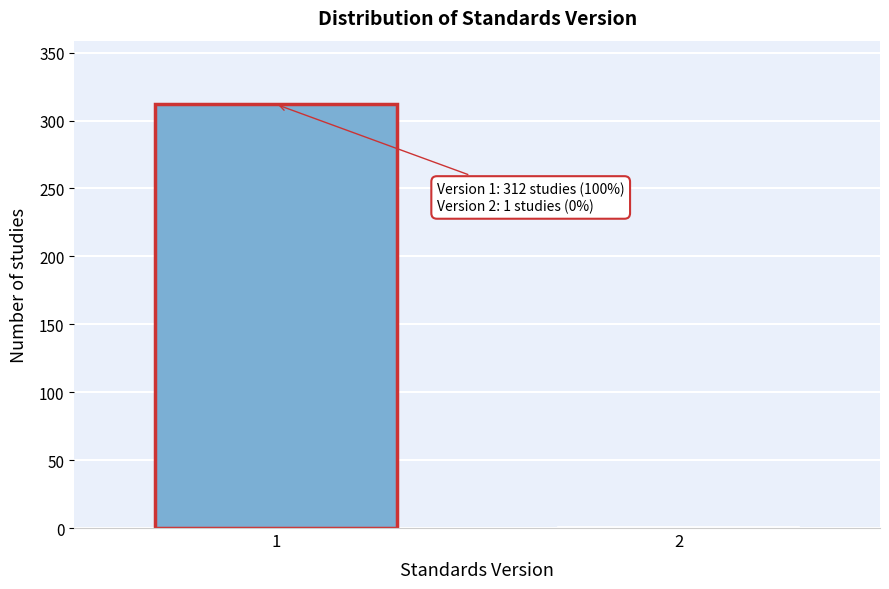

Reading left to right, transcribe all the data shown in this chart.

1=312	2=1